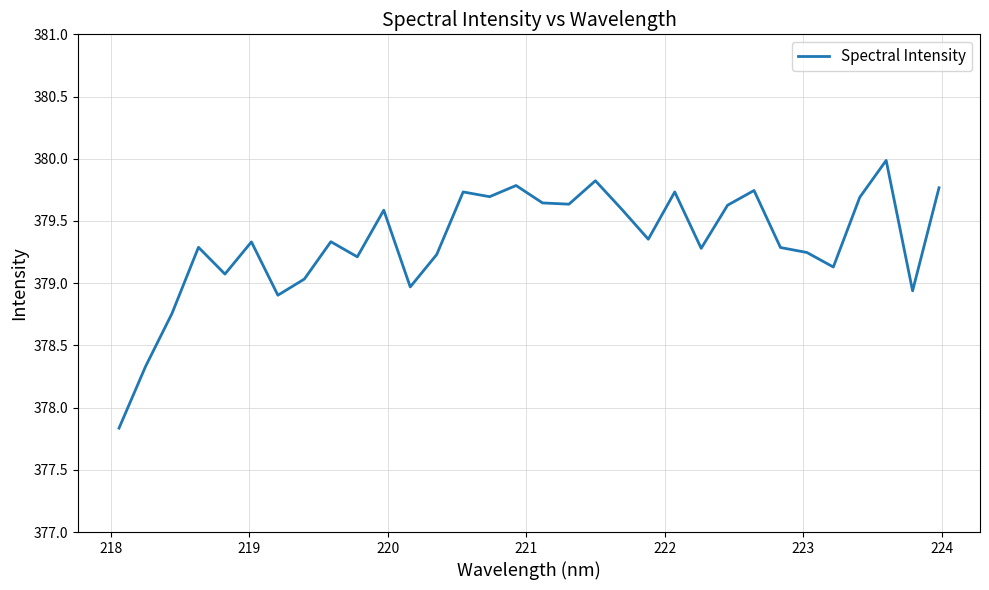

What is the smallest value displayed?

377.8